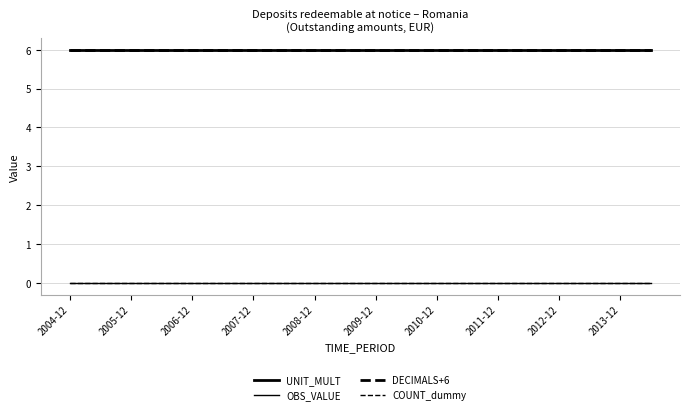

Is this an area chart (filled region under the line)?

No